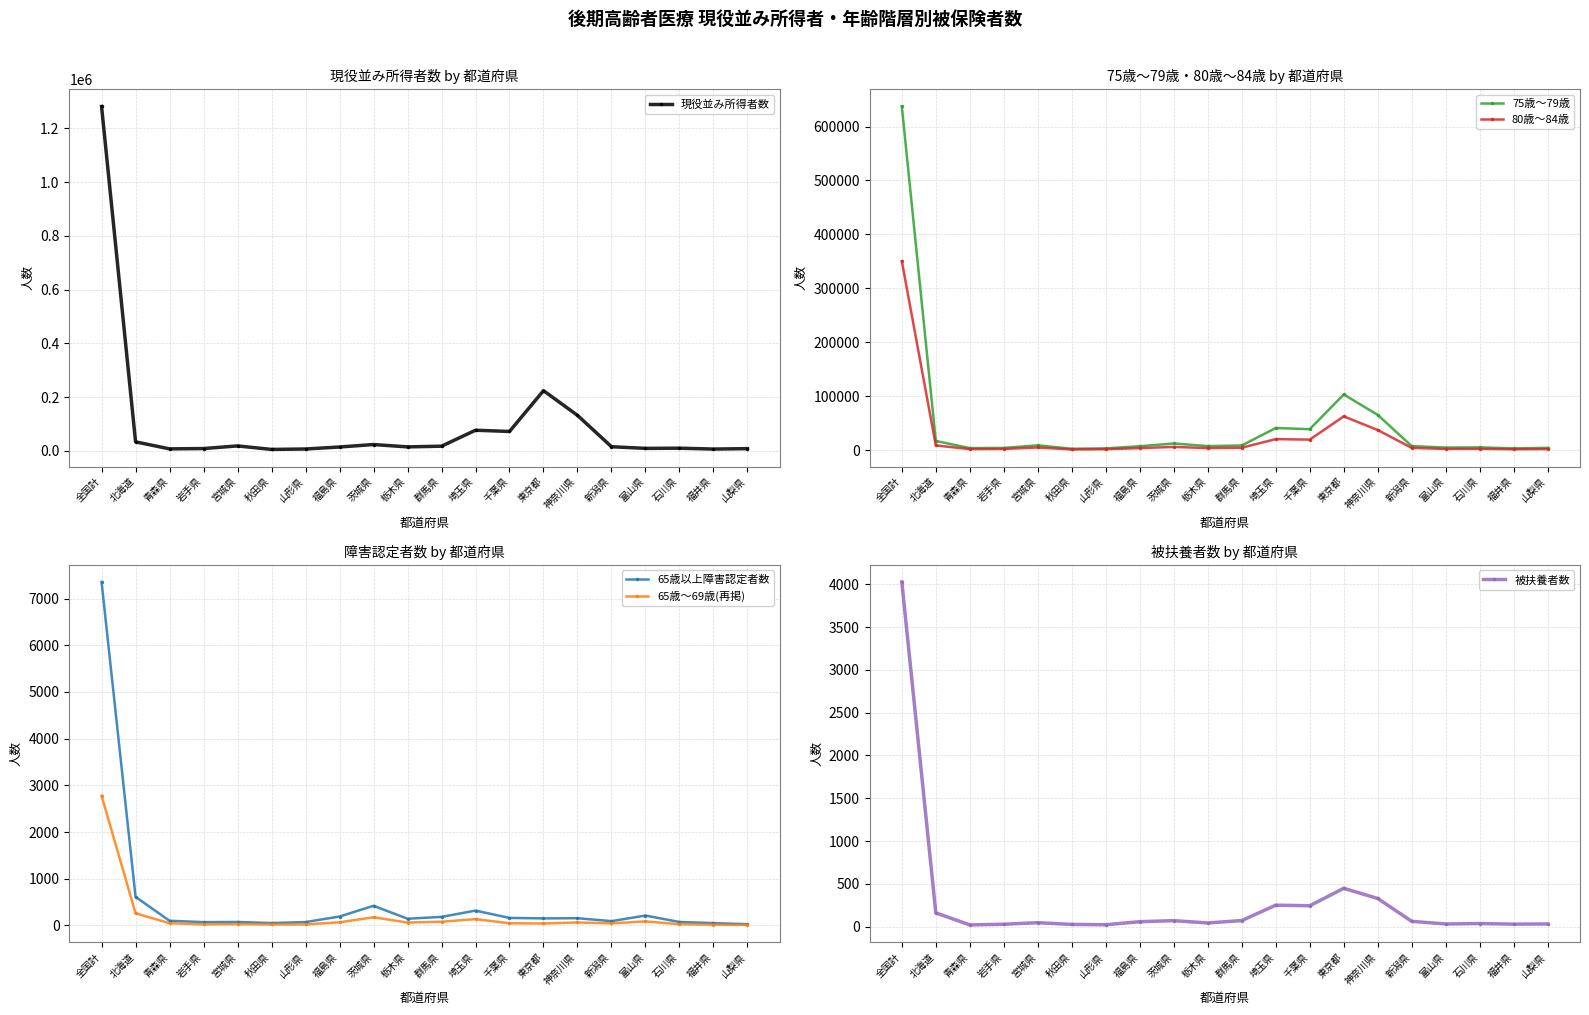

At which label does 65歳〜69歳(再掲) reach its minimum?

山梨県